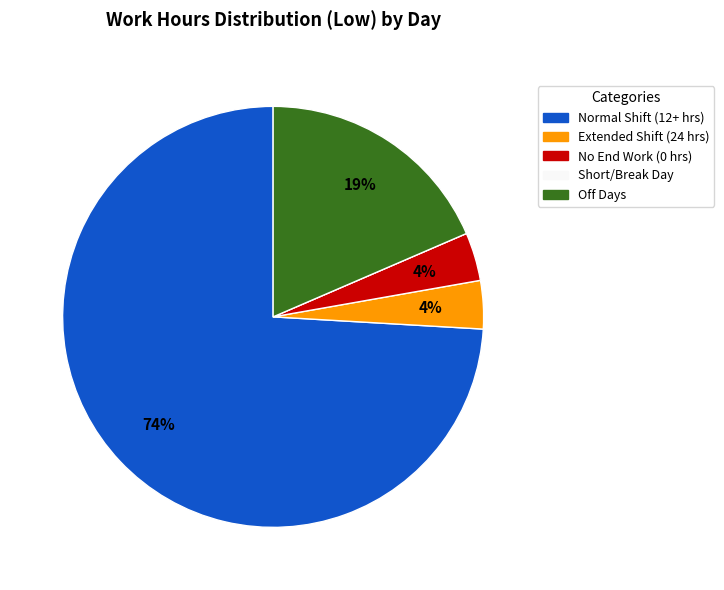

Between Off Days and Normal Shift (12+ hrs), which is larger?

Normal Shift (12+ hrs)